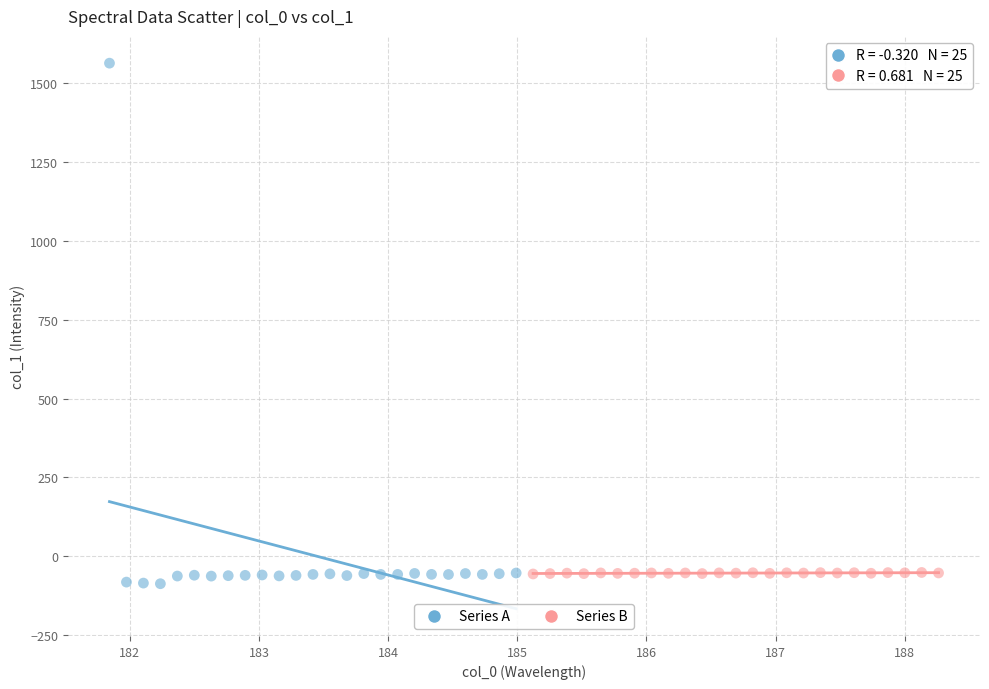

Which series has the largest Y range (max minus min)?

Series A